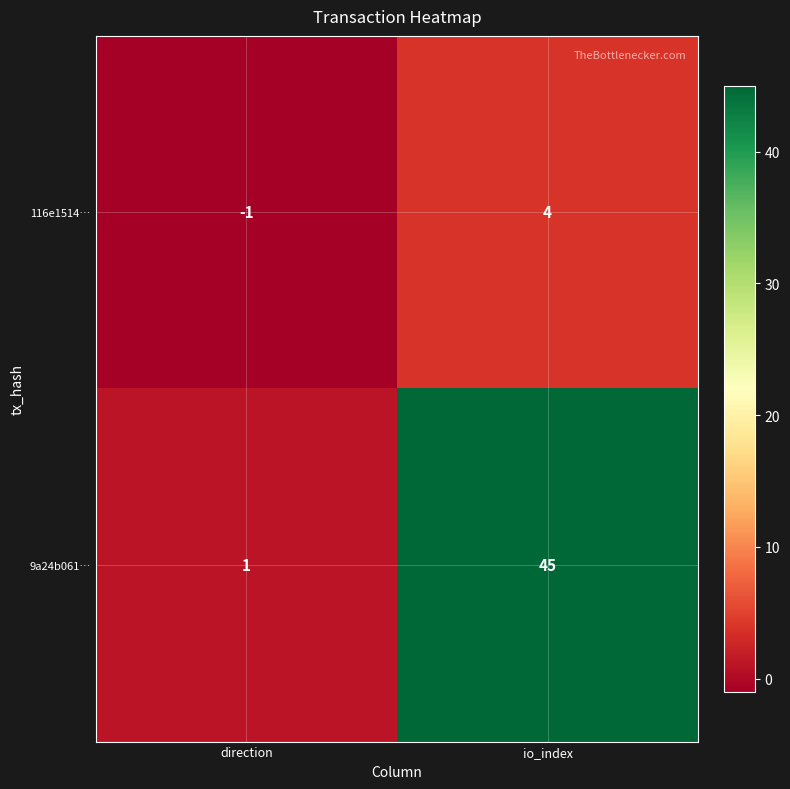

List the series in order of their peak value, highest first.

9a24b061…, 116e1514…